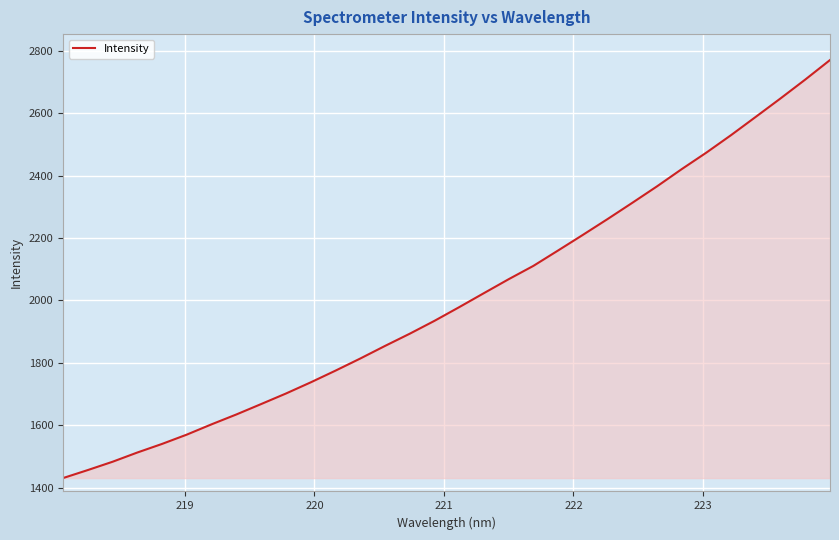

What is the difference between the maximum and minimum values?

1340.6